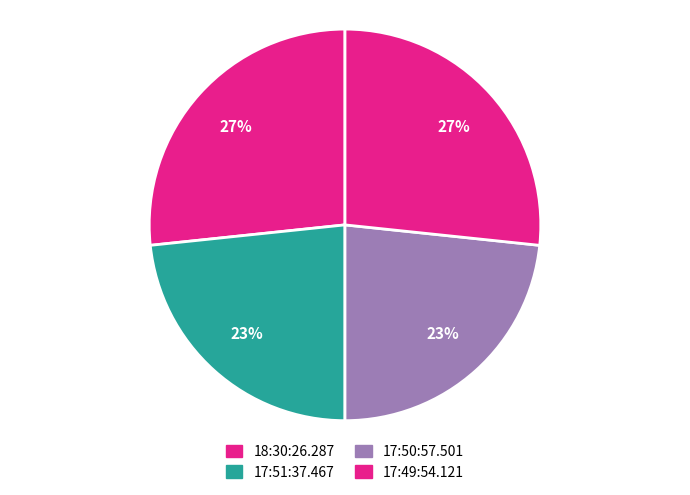

Rank the categories by value from highest to lowest.

18:30:26.287, 17:49:54.121, 17:51:37.467, 17:50:57.501